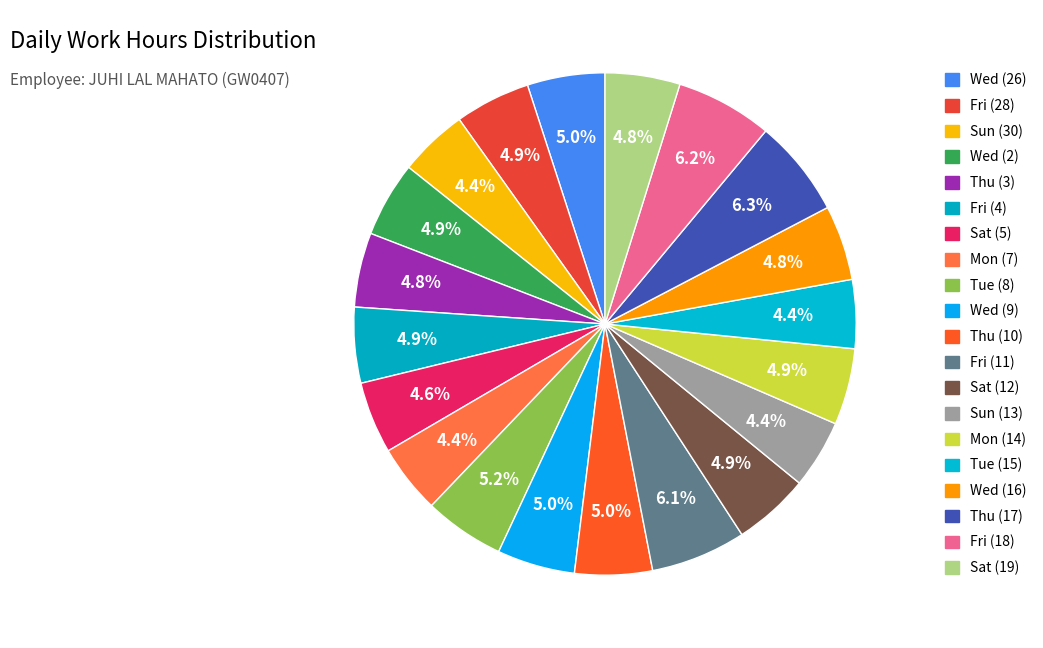

How many segments does this pie chart have?

20